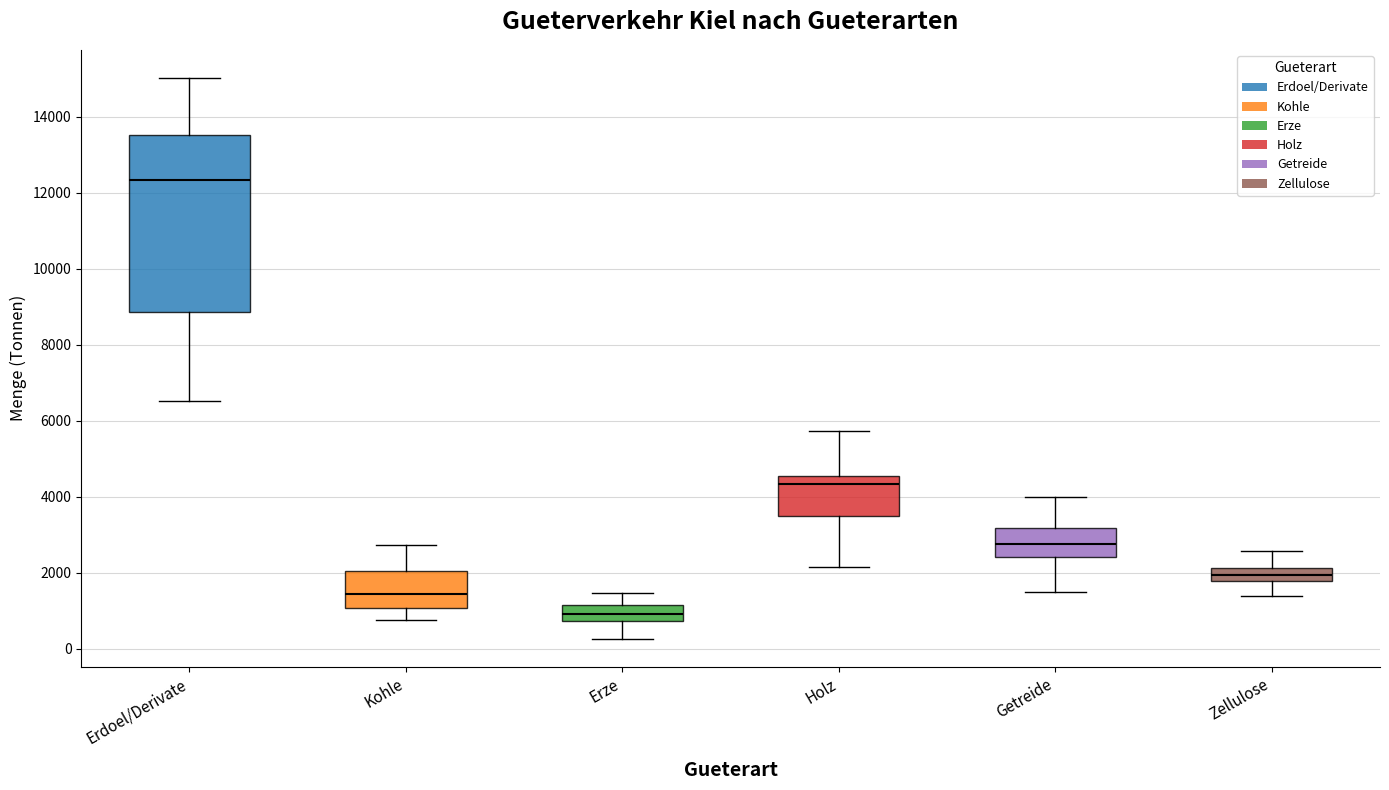

Reading left to right, transcribe this box plot: for each box, give where its median line is, the range the box spans, and where its two whiskers end, as read against the y-axis. The values are not printed on the chart, so give them approximately, as read against the axis.

Erdoel/Derivate: median 12400, box 8800 to 13600, whiskers 6600 to 15000
Kohle: median 1400, box 1000 to 2000, whiskers 800 to 2800
Erze: median 1000, box 800 to 1200, whiskers 200 to 1400
Holz: median 4400, box 3400 to 4600, whiskers 2200 to 5800
Getreide: median 2800, box 2400 to 3200, whiskers 1400 to 4000
Zellulose: median 2000, box 1800 to 2200, whiskers 1400 to 2600